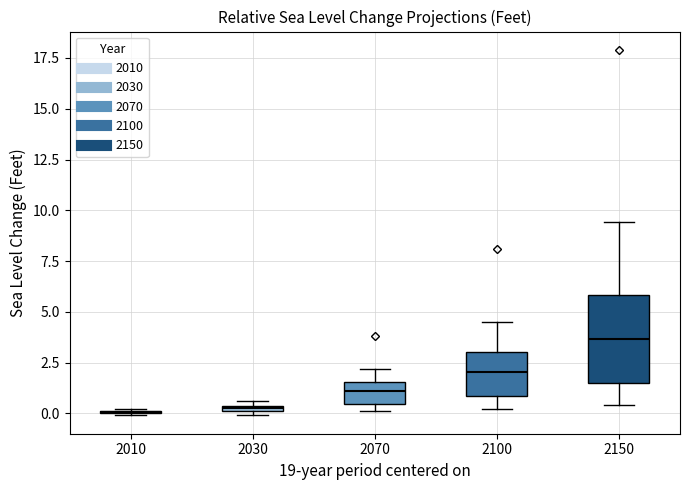

Comparing the boxes themselves (not the whiskers), which one is the tallest?

2150